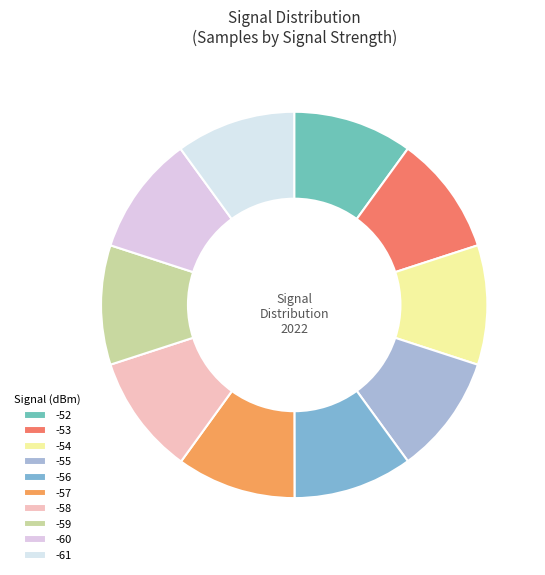

Which slice is the largest?

-53